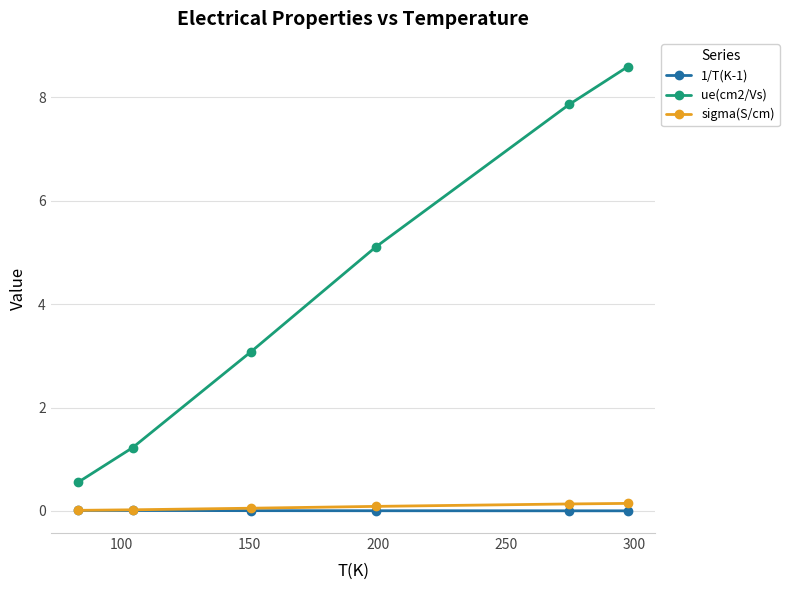

Rank the series by their maximum value, from lowest to highest.

1/T(K-1), sigma(S/cm), ue(cm2/Vs)